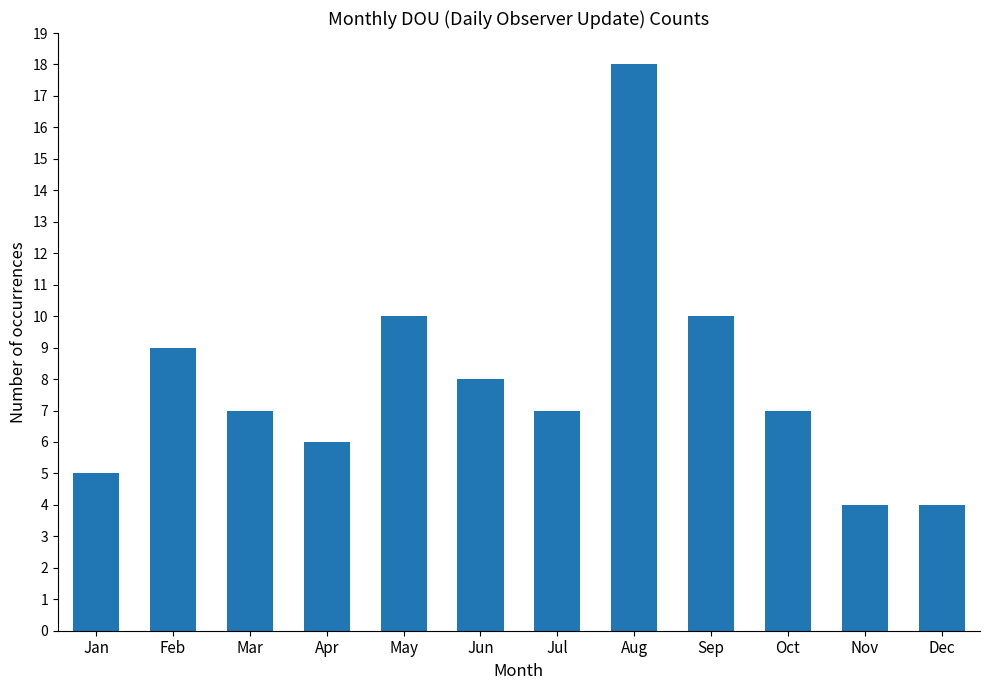

What is the ratio of the value at Sep to the value at Mar?

1.4